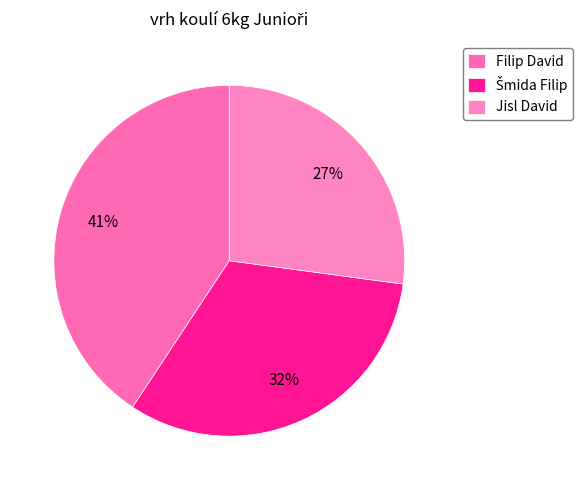

Count the number of slices in the pie.

3